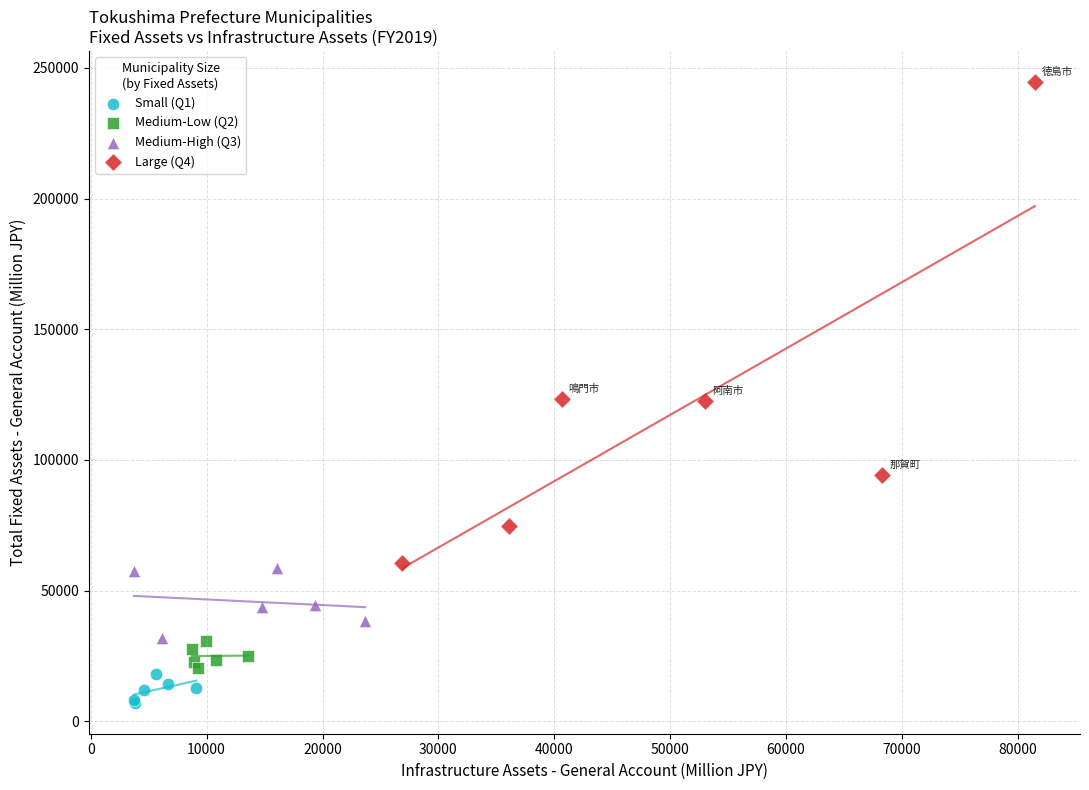

What are all the series names shown in the legend?

Small (Q1), Medium-Low (Q2), Medium-High (Q3), Large (Q4)